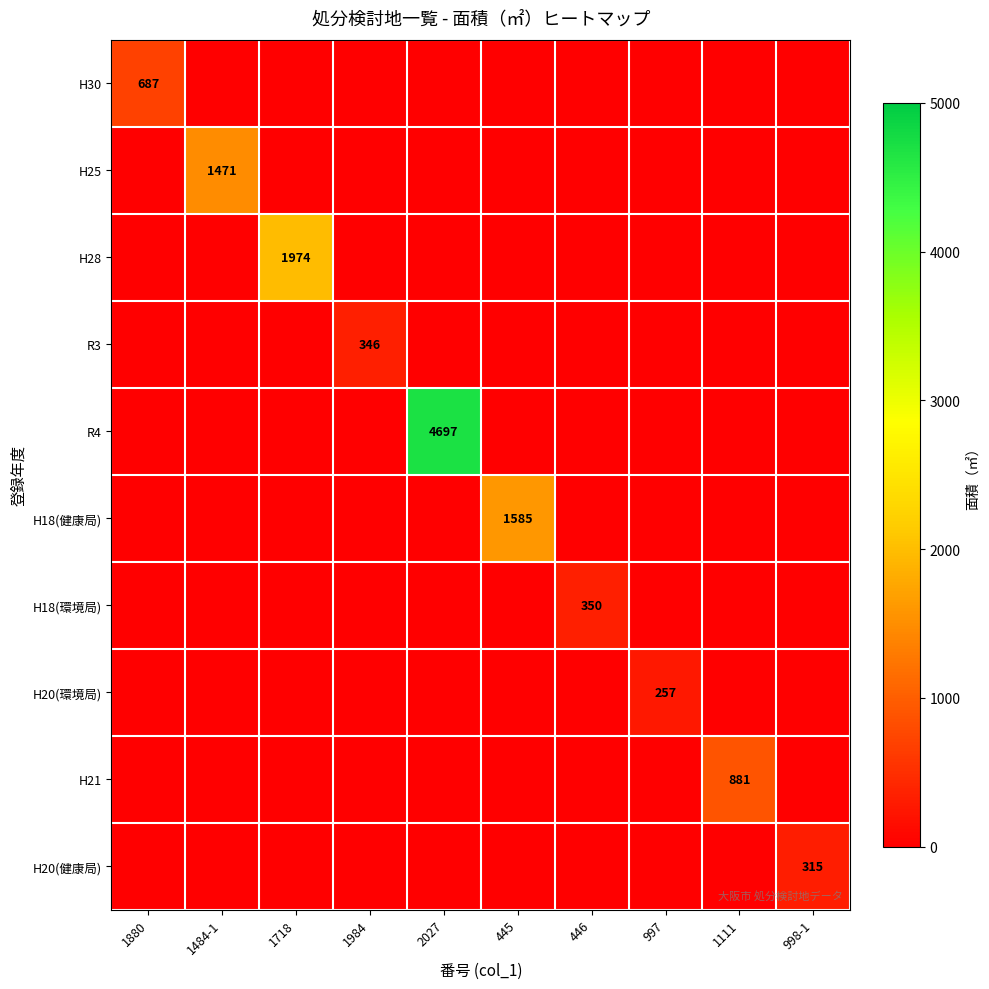

Rank the categories by R3 value from highest to lowest.

1984, 1880, 1484-1, 1718, 2027, 445, 446, 997, 1111, 998-1